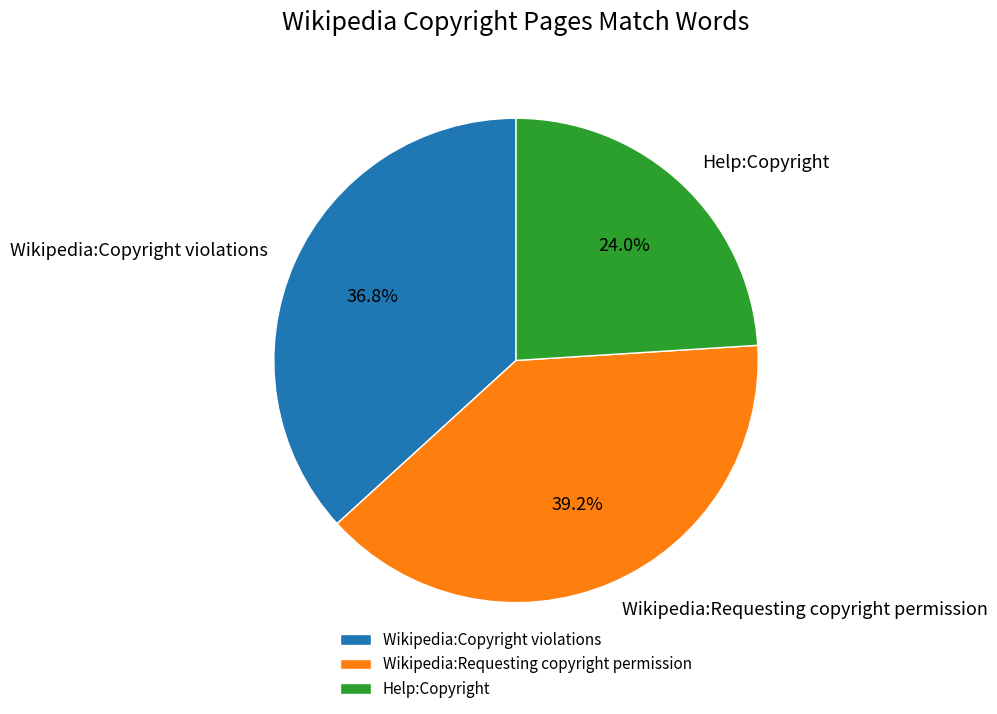

Is Wikipedia:Requesting copyright permission the majority of the pie?

No